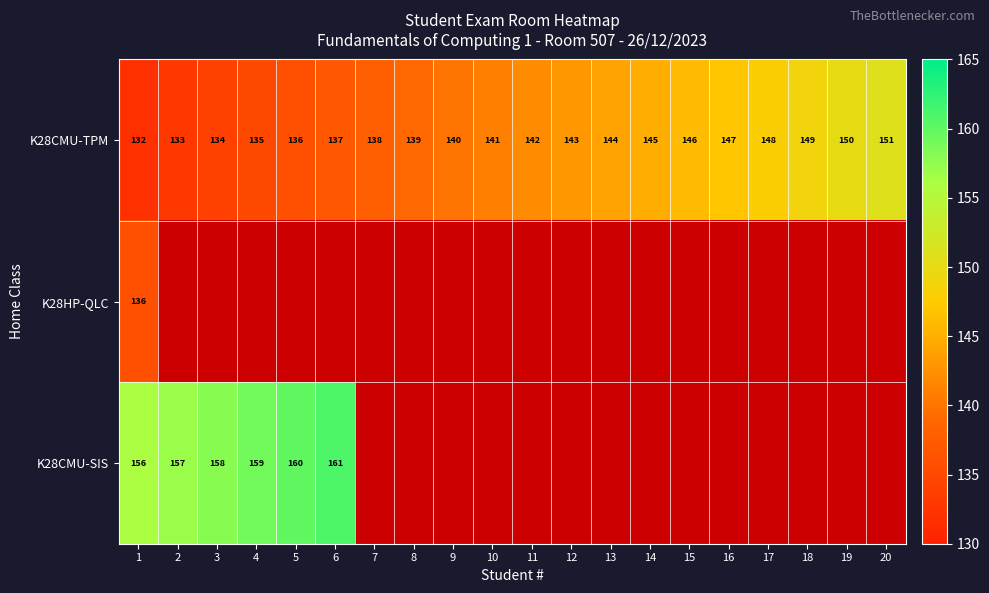

Where is K28CMU-TPM nearest to the value 141?

10